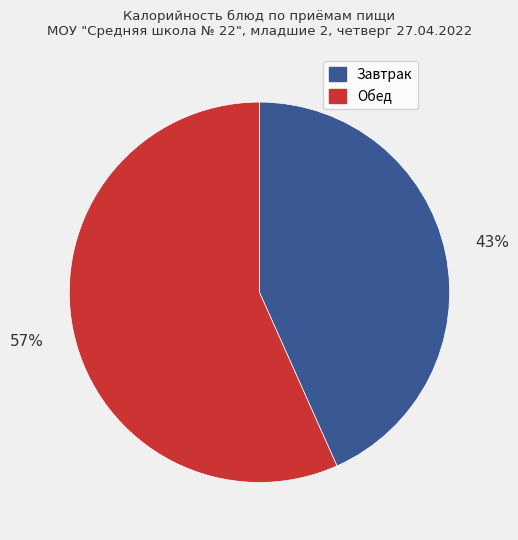

To the nearest percent, what is the average slice percentage?

50%